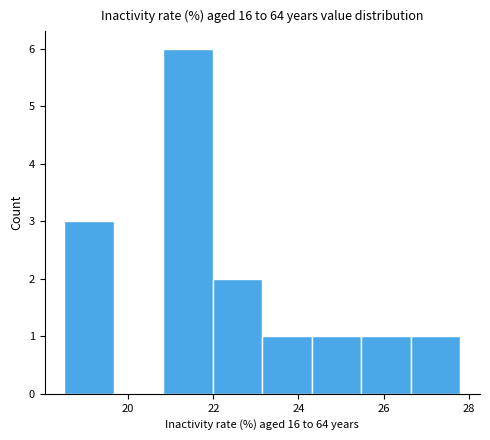

Over which range of the x-axis is the bar tallest?

20.8 to 22.0